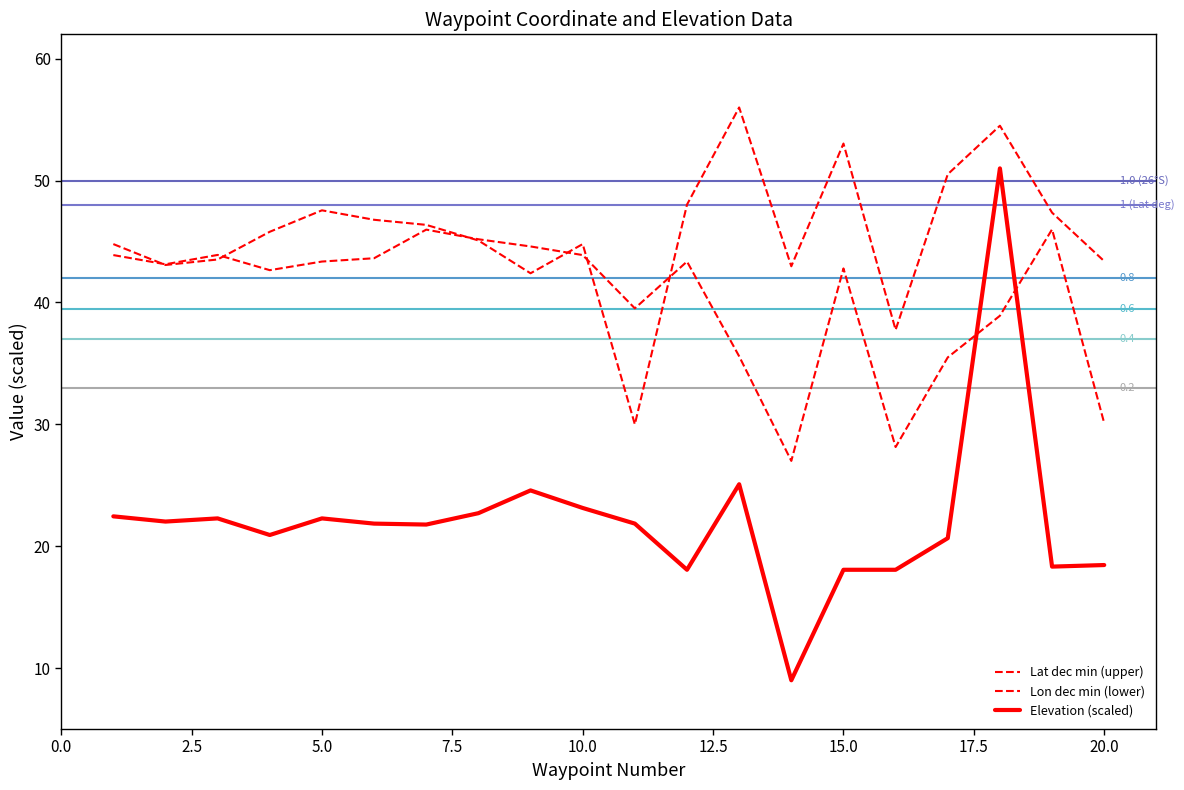

Which category has the highest value across all series?

13